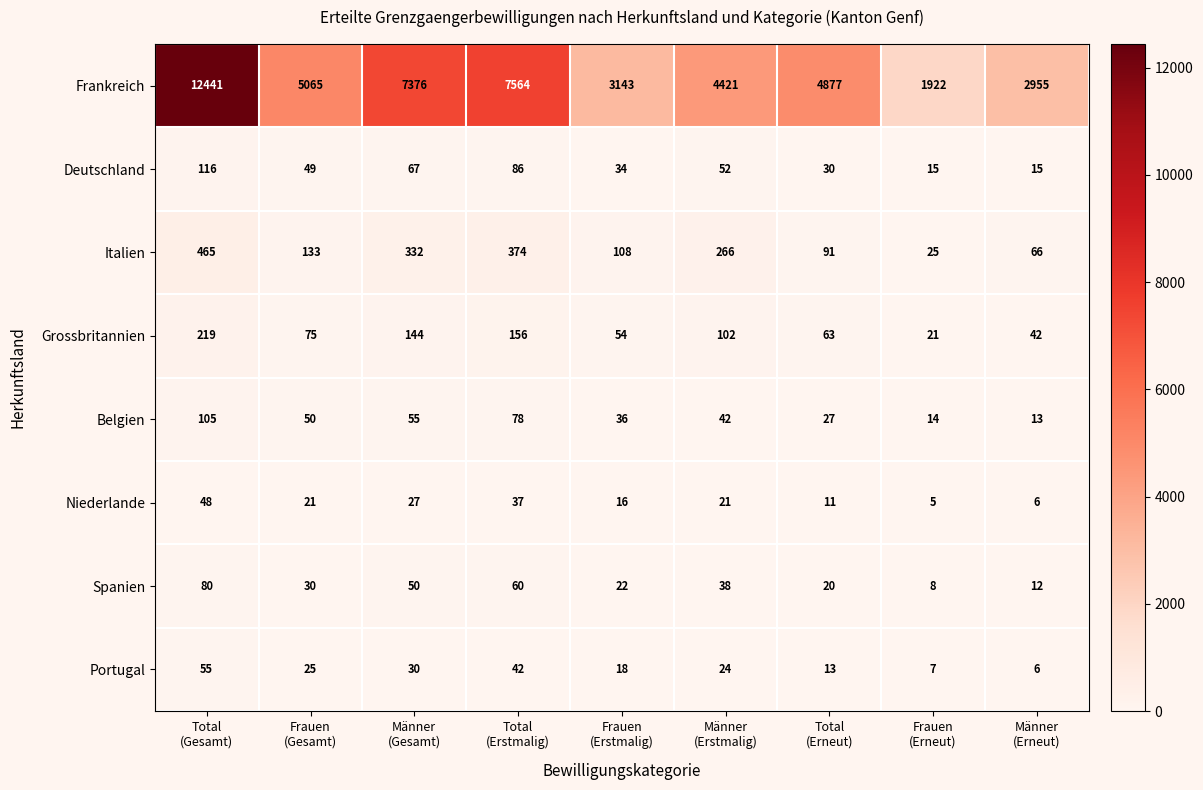

At which category does the chart reach its minimum across all series?

Frauen
(Erneut)